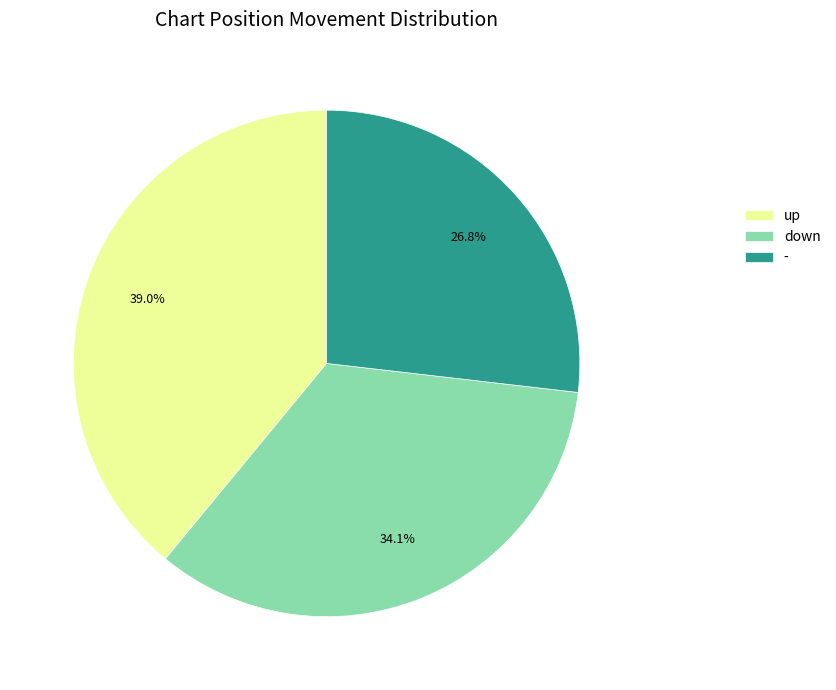

What is the largest slice in the pie chart?

up